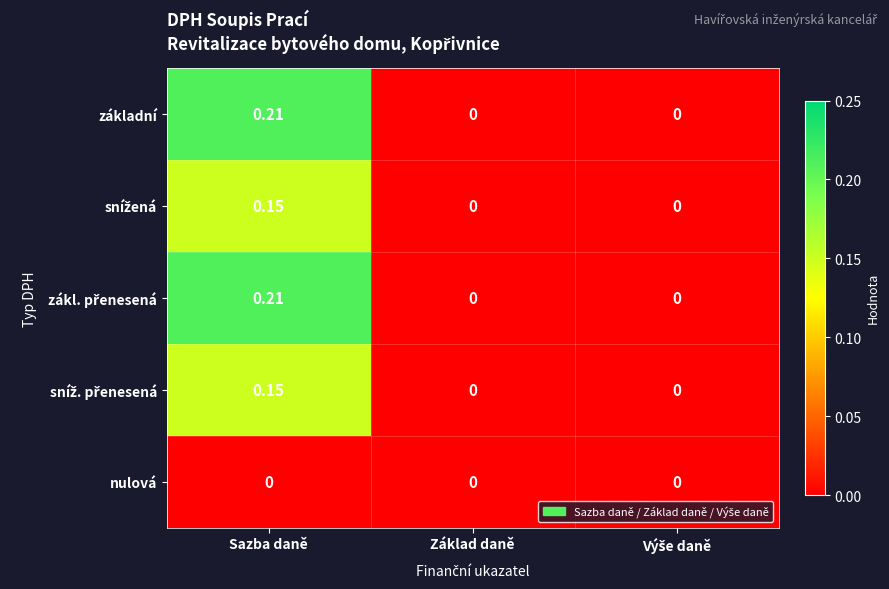

At which category does the chart reach its peak across all series?

Sazba daně